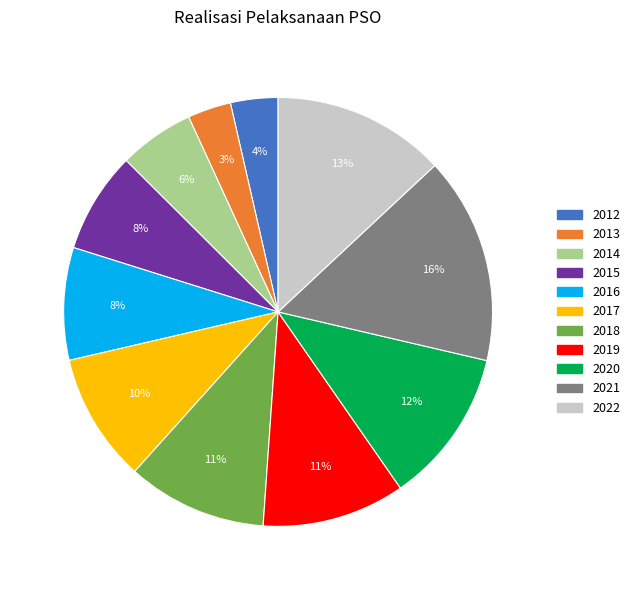

What percentage is the 2019 slice, to the nearest percent?

11%